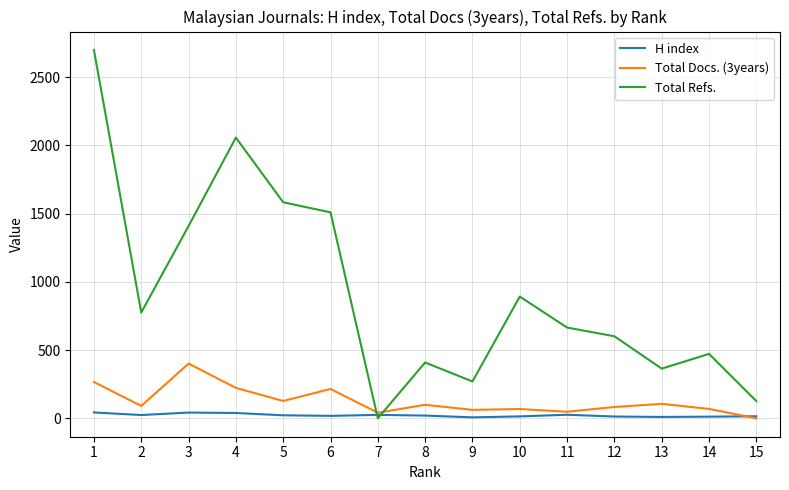

The value of Total Refs. at 1 is 3885. True or false?

False